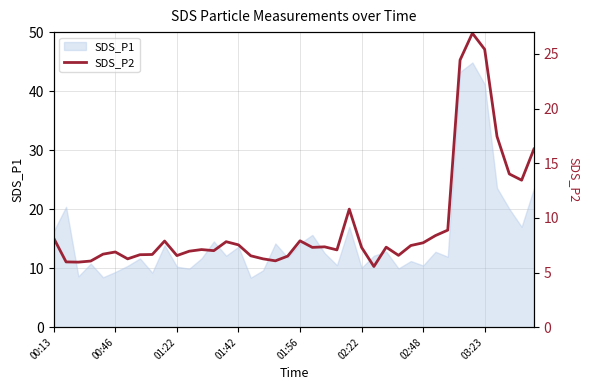

At which category does the chart reach its minimum across all series?

26